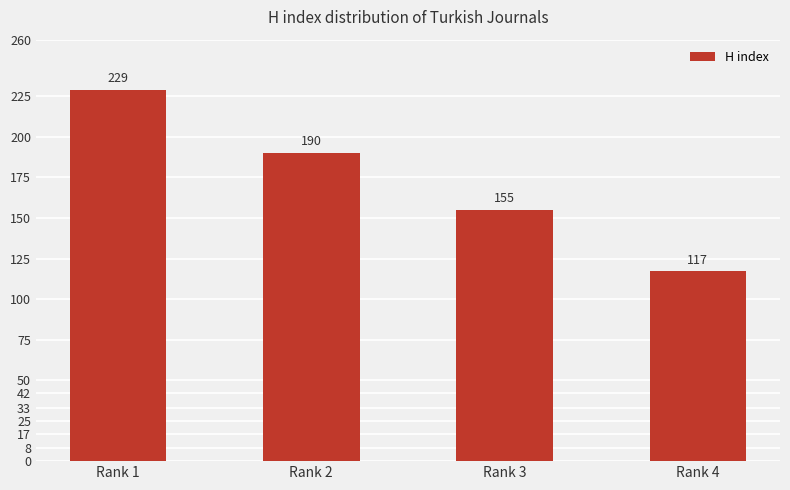

The chart shows a value of 155 at Rank 3. True or false?

True